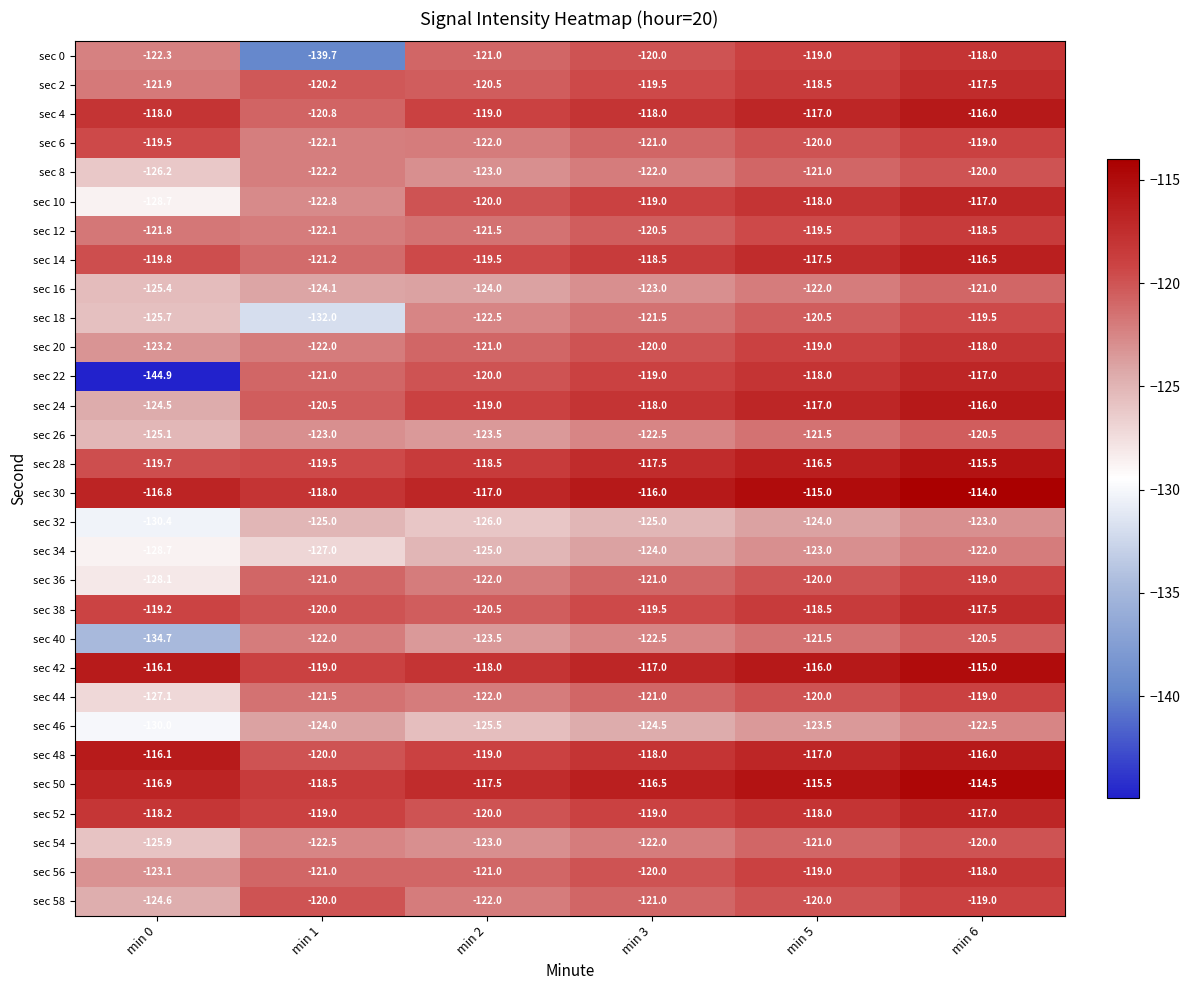

What is the minimum value shown in the chart?

-144.9